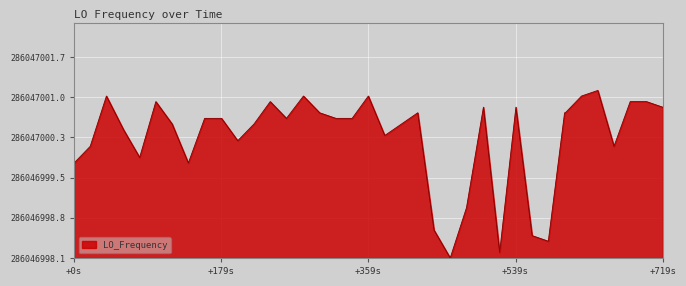

Does the chart display data point markers on the line(s)?

No